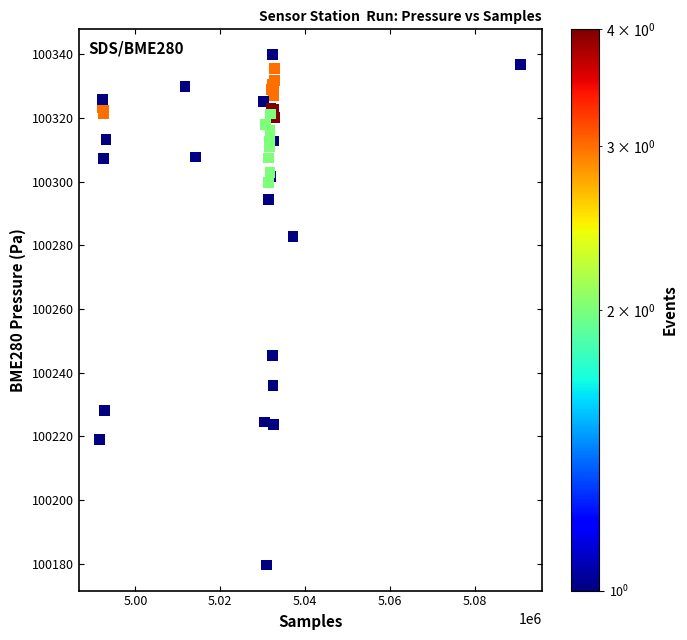

What Y value in the scatter plot is closest to 100259?

100245.3